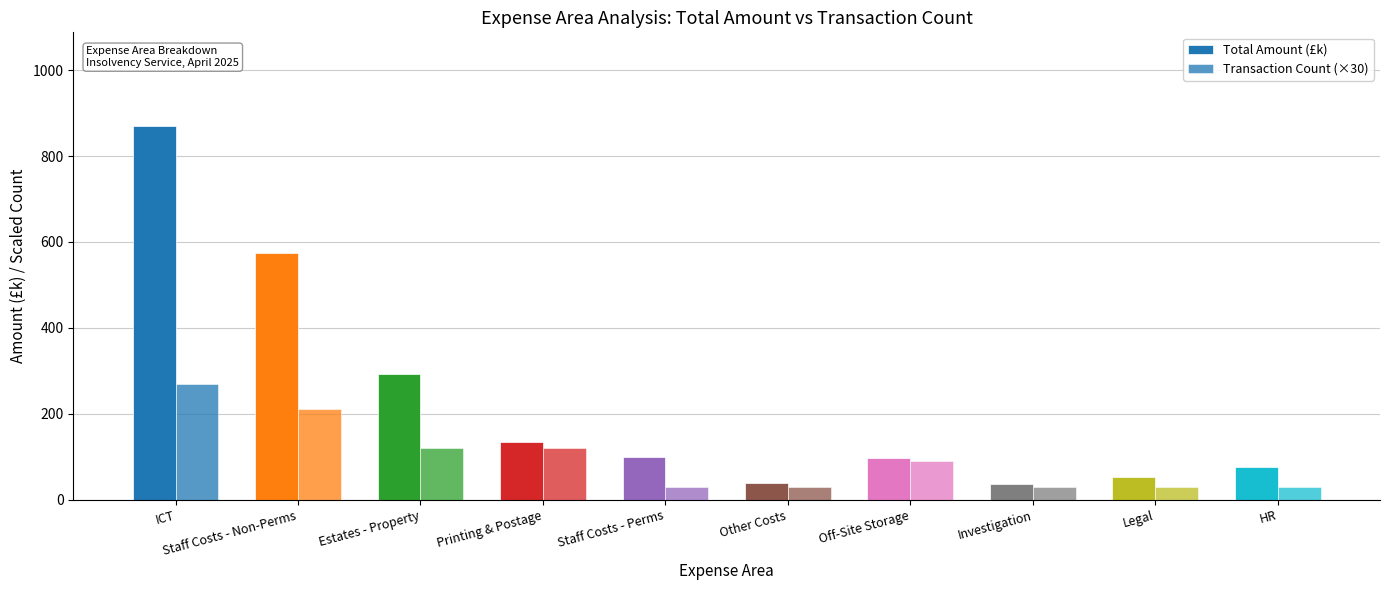

Is the value of Total Amount (£k) at HR greater than the value of Transaction Count (×30) at HR?

Yes